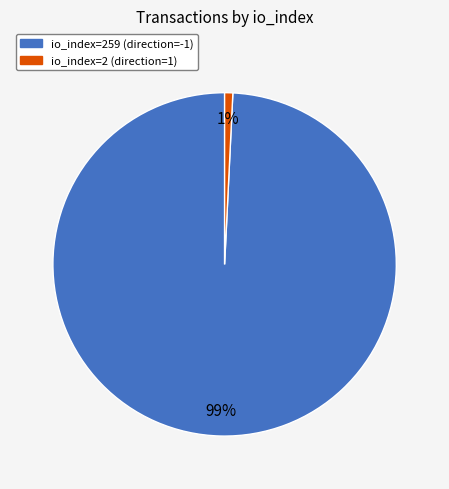

What is the smallest slice in the pie chart?

io_index=2 (direction=1)